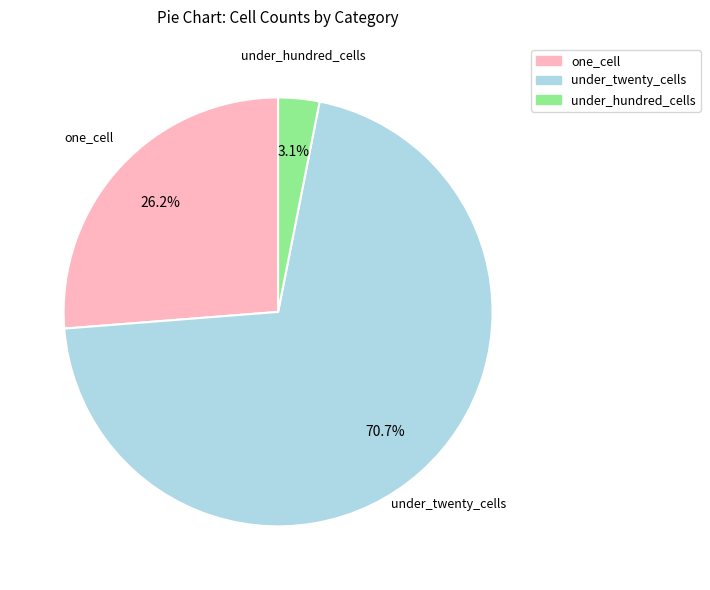

Does any single category account for the majority?

Yes